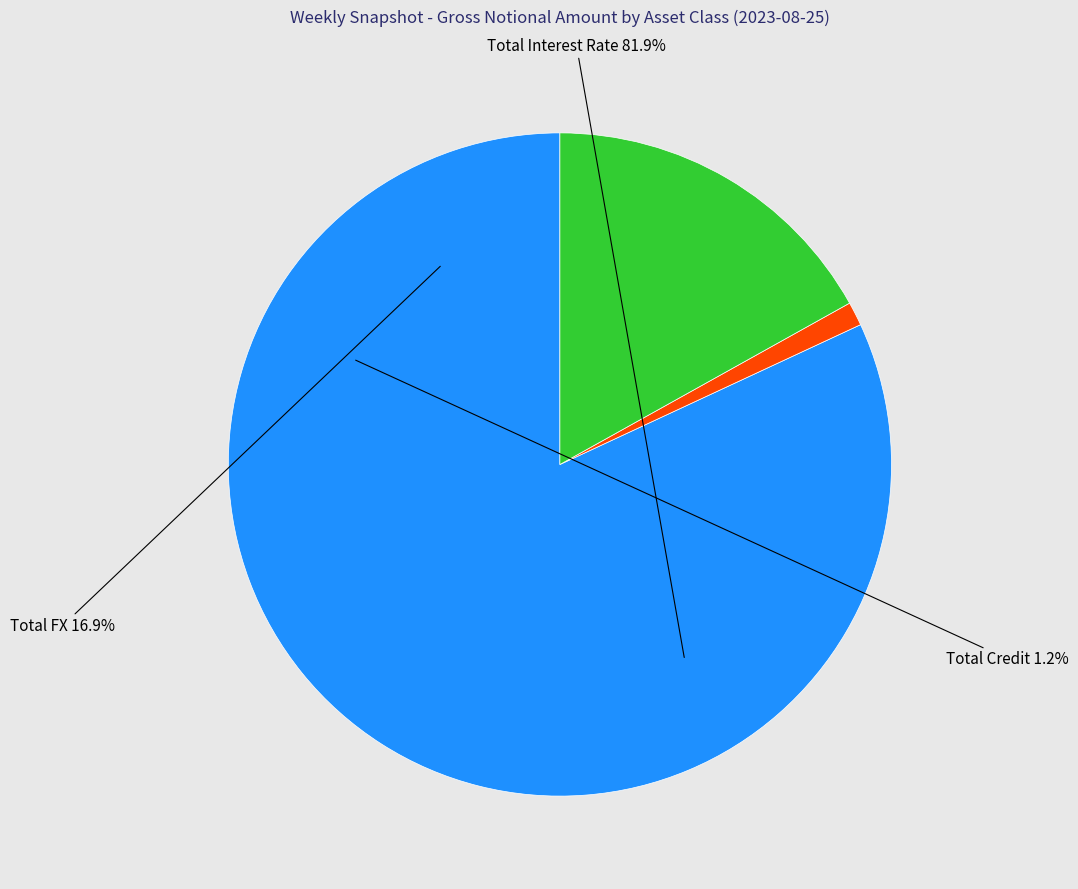

What is the largest slice in the pie chart?

Total Interest Rate